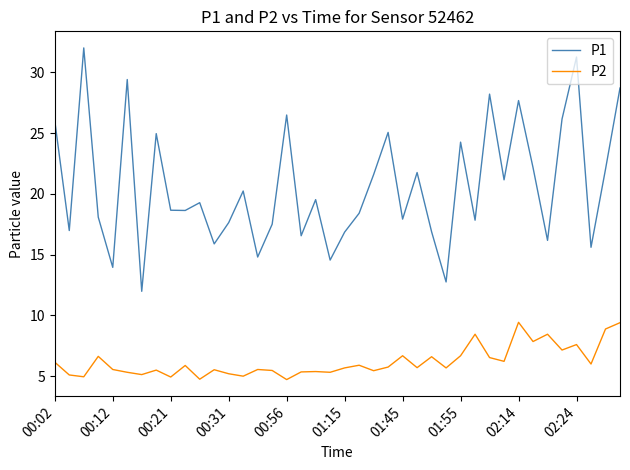

How many distinct data groups are displayed?

2